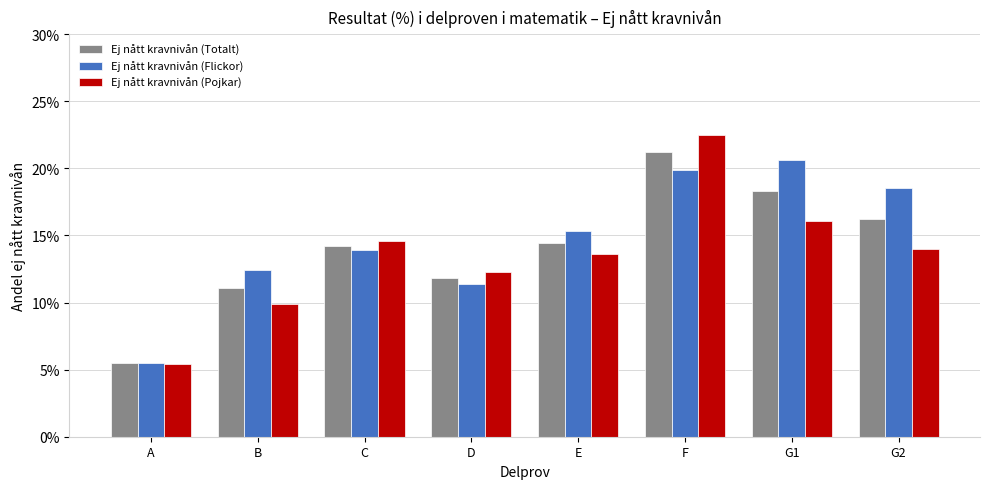

Does the chart contain any negative values?

No